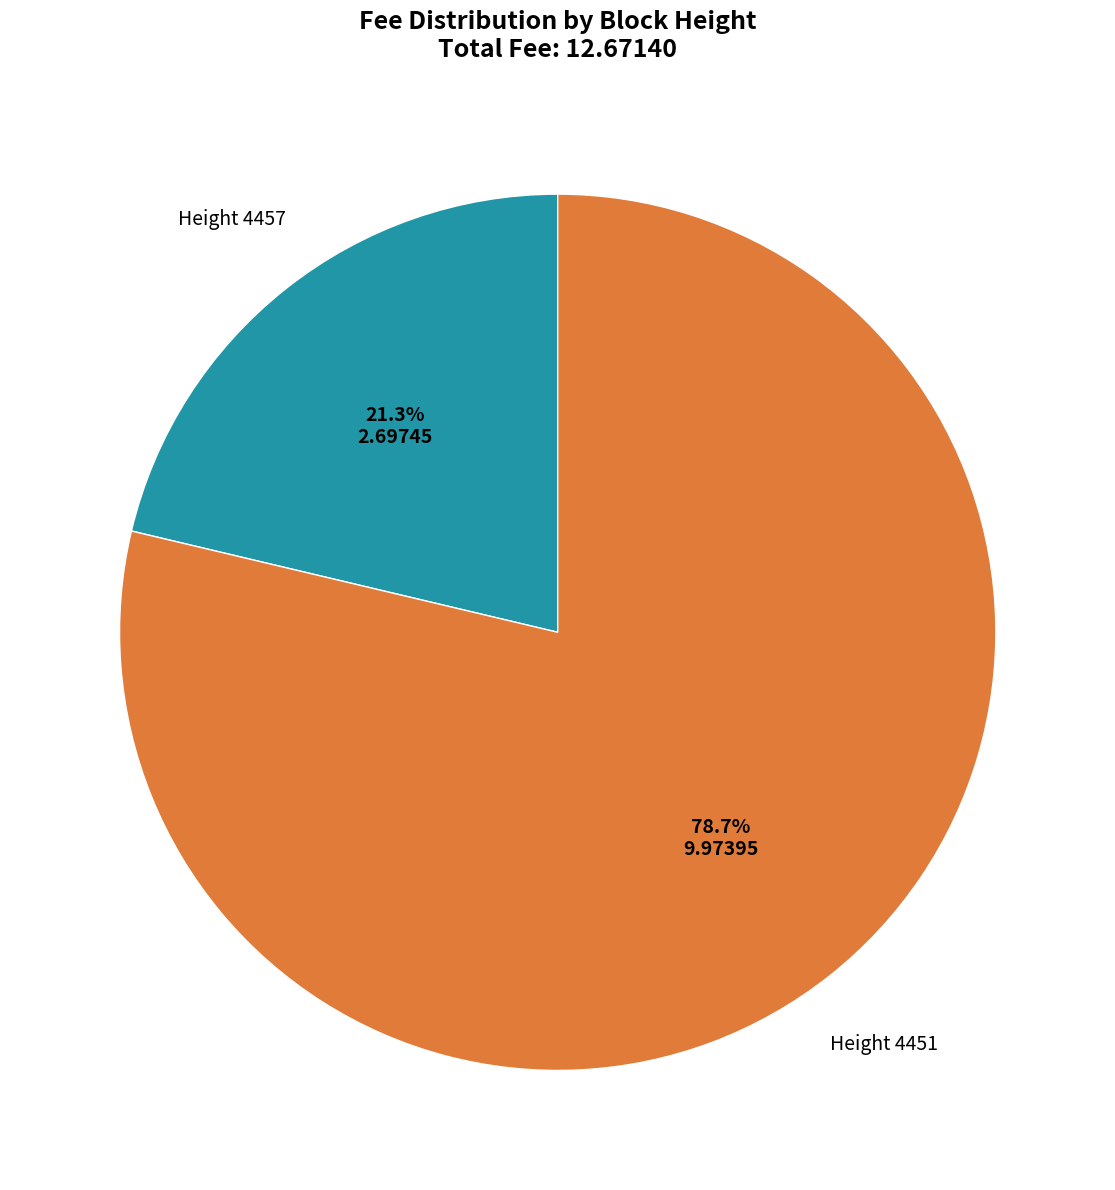

How many slices are in this pie chart?

2